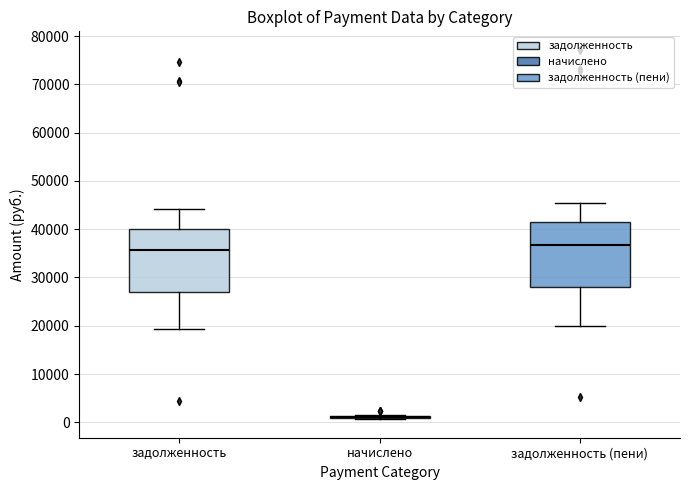

Reading left to right, transcribe this box plot: for each box, give where its median line is, the range the box spans, and where its two whiskers end, as read against the y-axis. The values are not printed on the chart, so give them approximately, as read against the axis.

задолженность: median 36000, box 27000 to 40000, whiskers 19000 to 44000
начислено: box collapsed to a line at 1000, whiskers 1000 to 1000
задолженность (пени): median 37000, box 28000 to 41000, whiskers 20000 to 46000